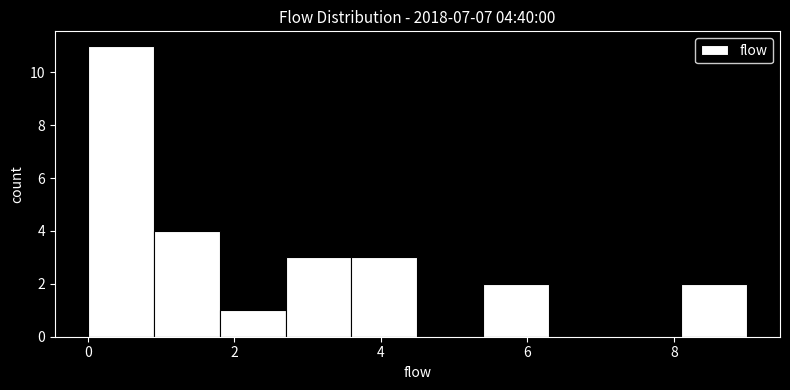

Which range on the x-axis has the tallest bar?

0.0 to 0.9